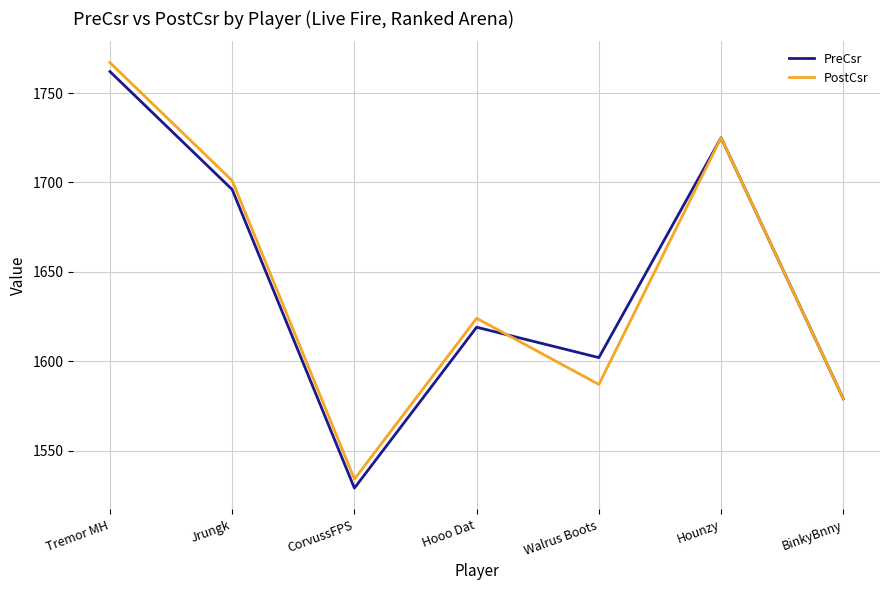

What are all the series names shown in the legend?

PreCsr, PostCsr